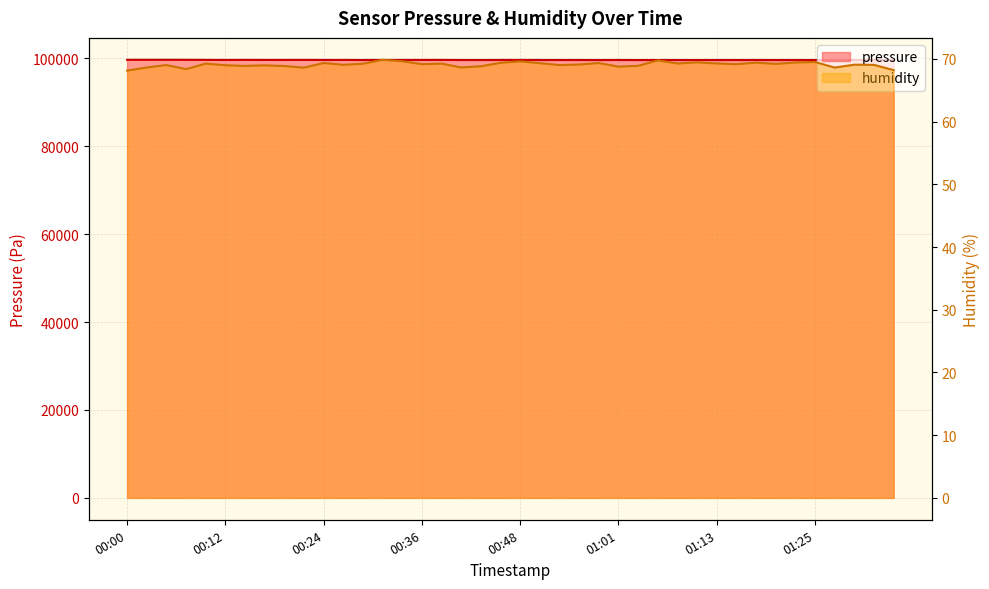

How many data points in pressure are less than 99632?

20